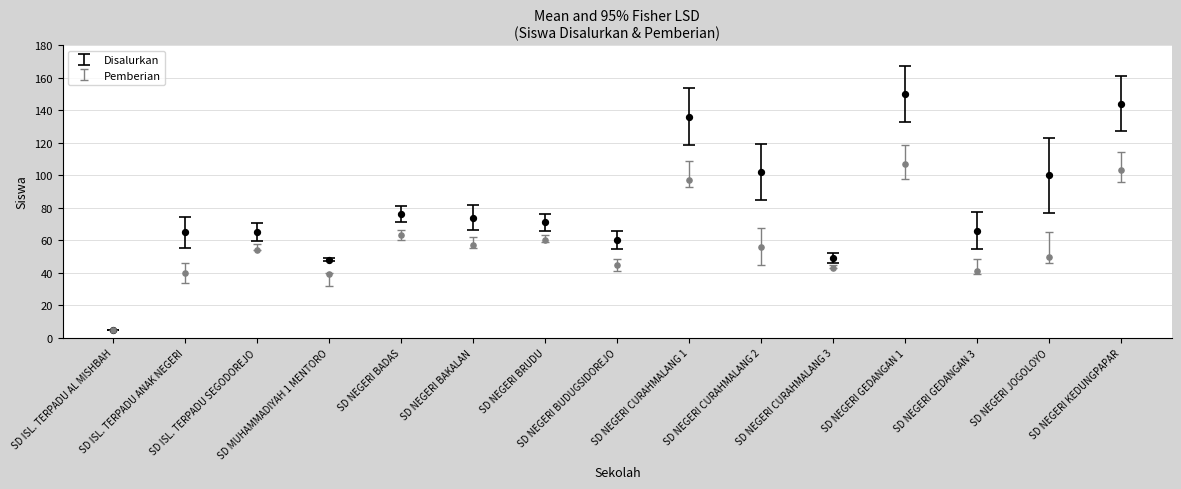

Which series contains the highest Y value?

Disalurkan